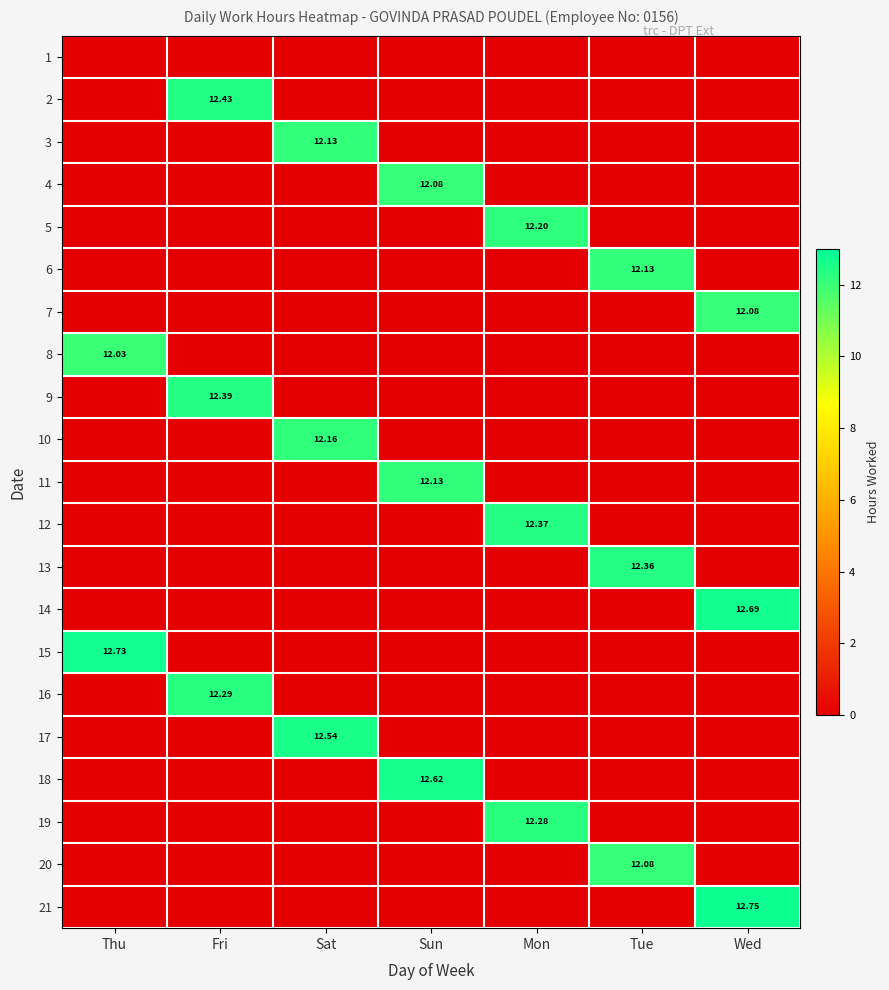

What is the sum of all 3 values?

12.1